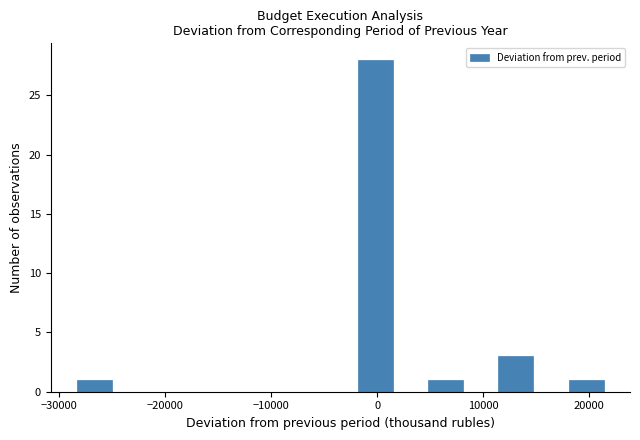

Read against the x-axis, roughly where is the centre of the tallest bar?

0